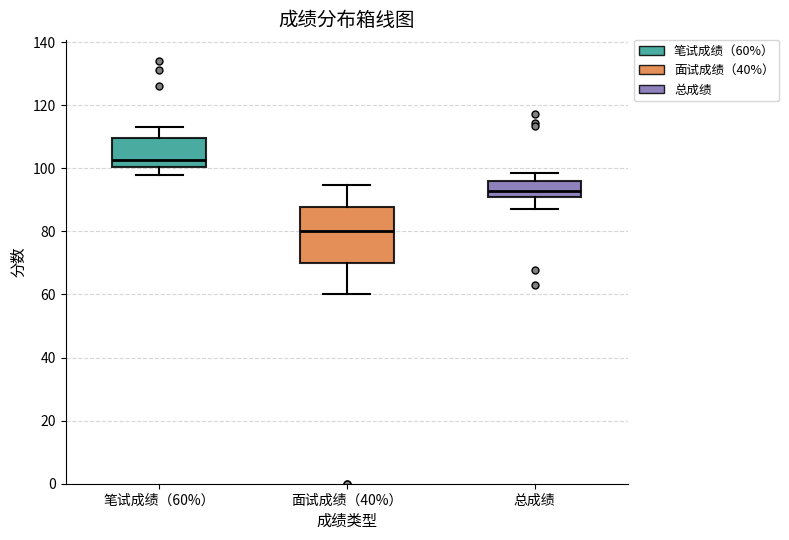

Comparing the boxes themselves (not the whiskers), which one is the tallest?

面试成绩（40%）